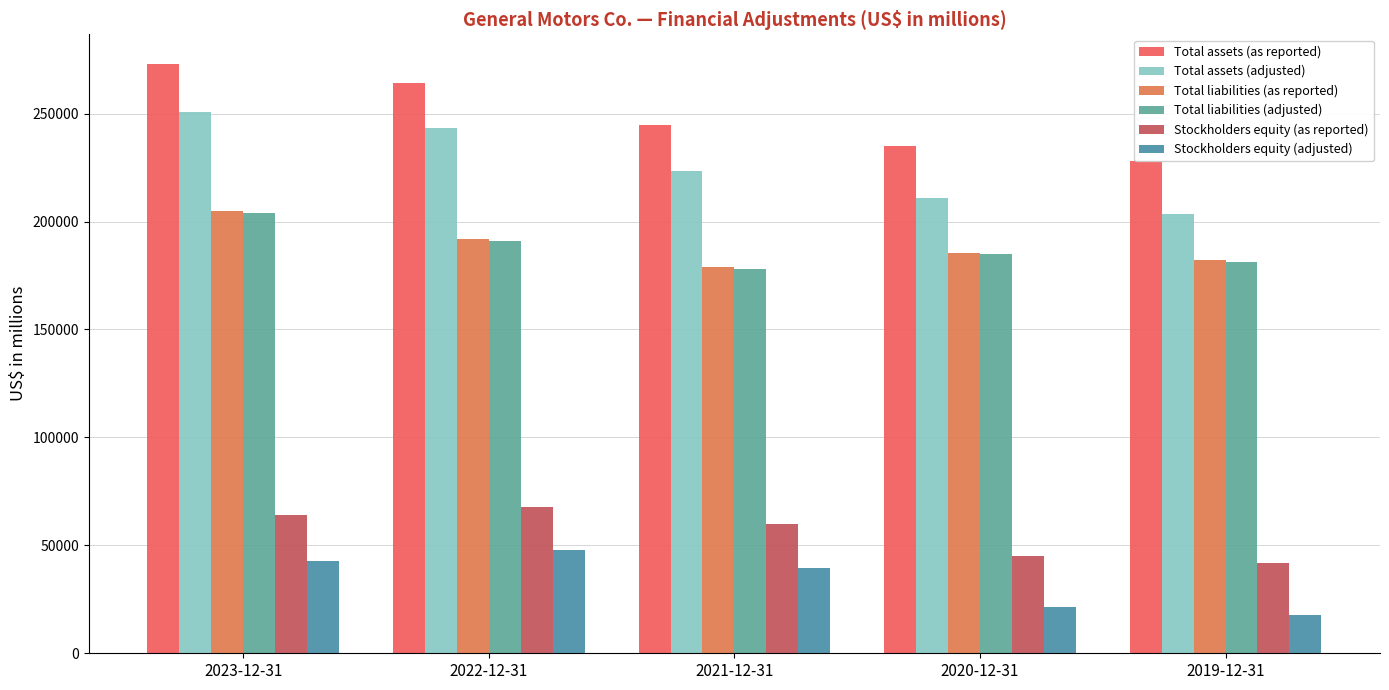

What is the difference between the maximum and second lowest values in the Stockholders equity (adjusted) series?

26412